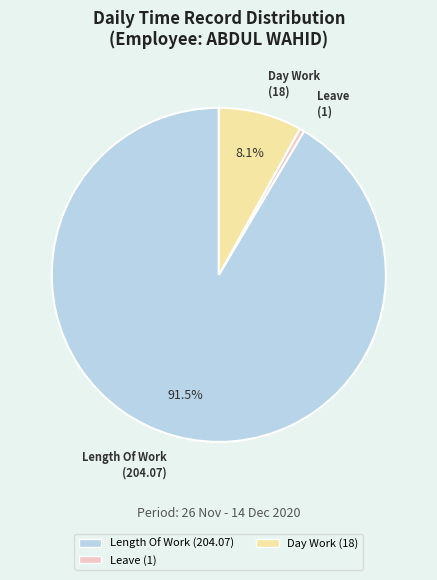

Is there a majority slice in this chart?

Yes